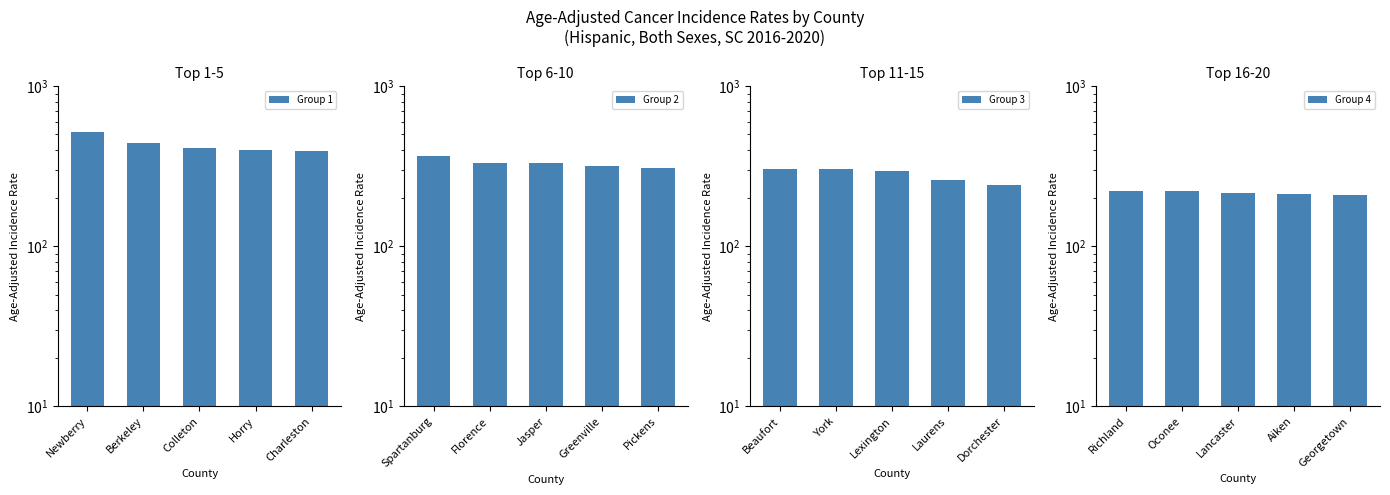

What is the greatest value displayed?

517.1